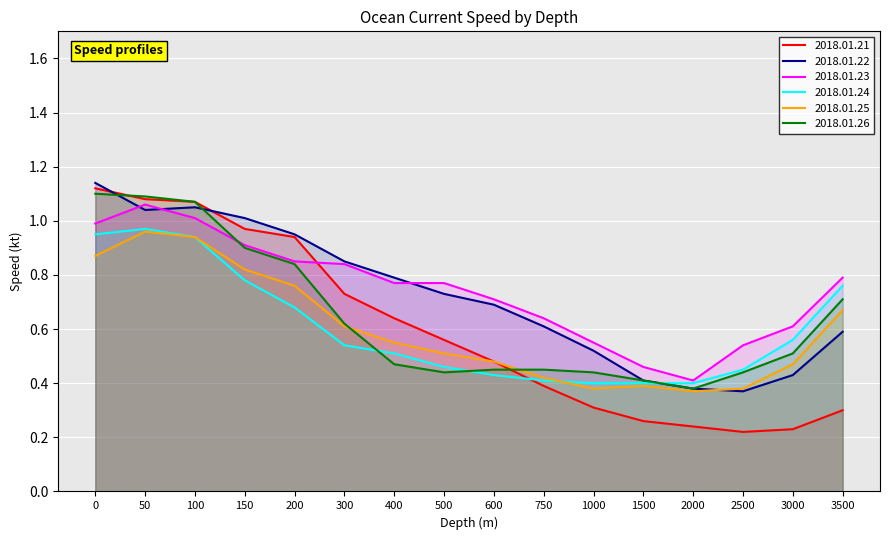

Between 300 and 1000, which is larger?

300